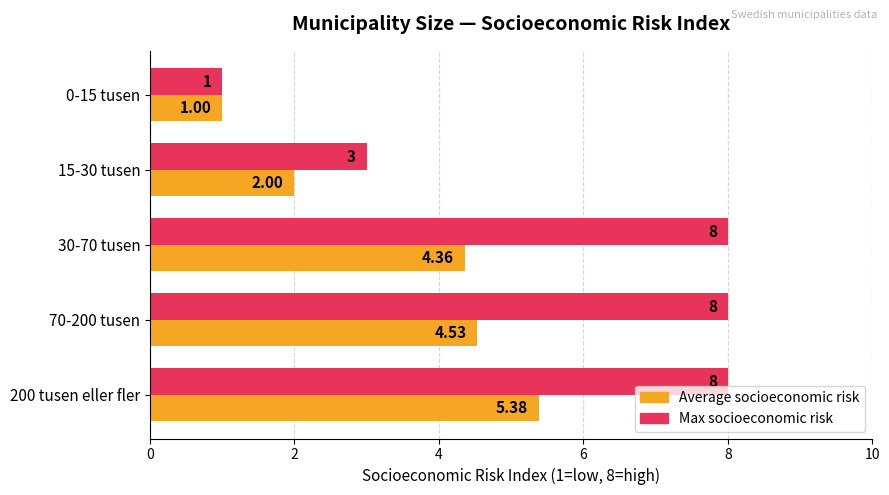

Where is Max socioeconomic risk nearest to the value 4?

15-30 tusen